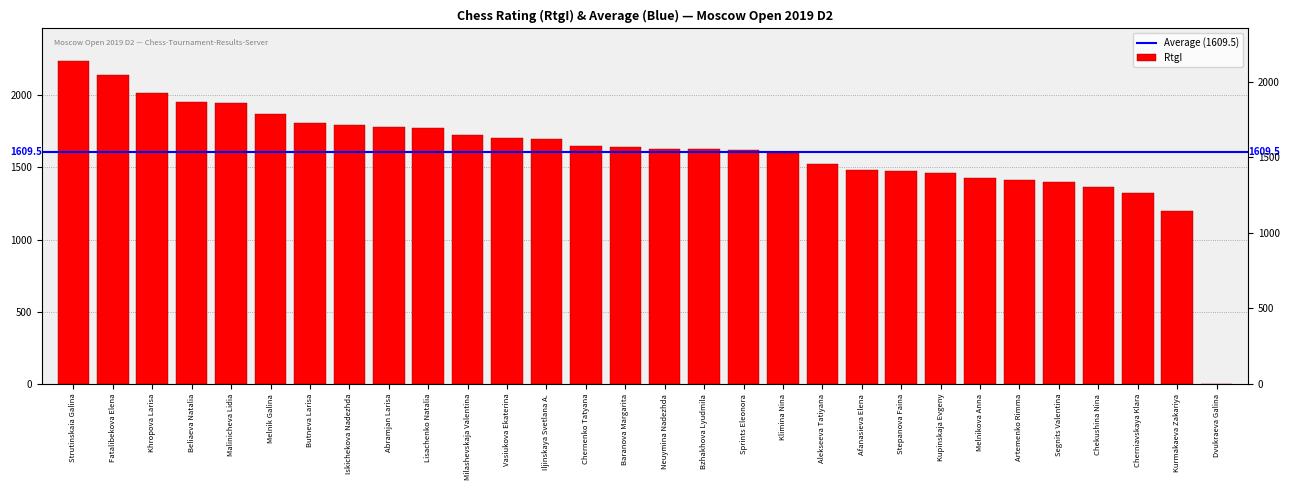

What is the change in value from Chernenko Tatyana to Alekseeva Tatiyana?

-120